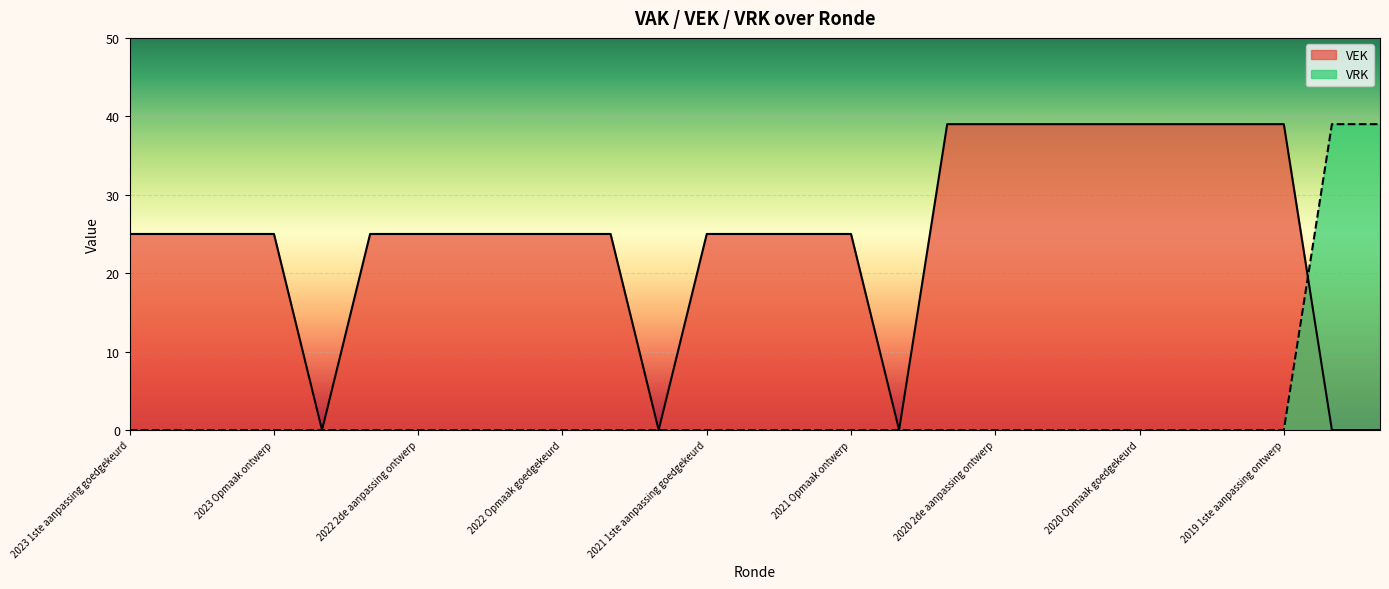

Where is VEK nearest to the value 19?

2023 1ste aanpassing goedgekeurd